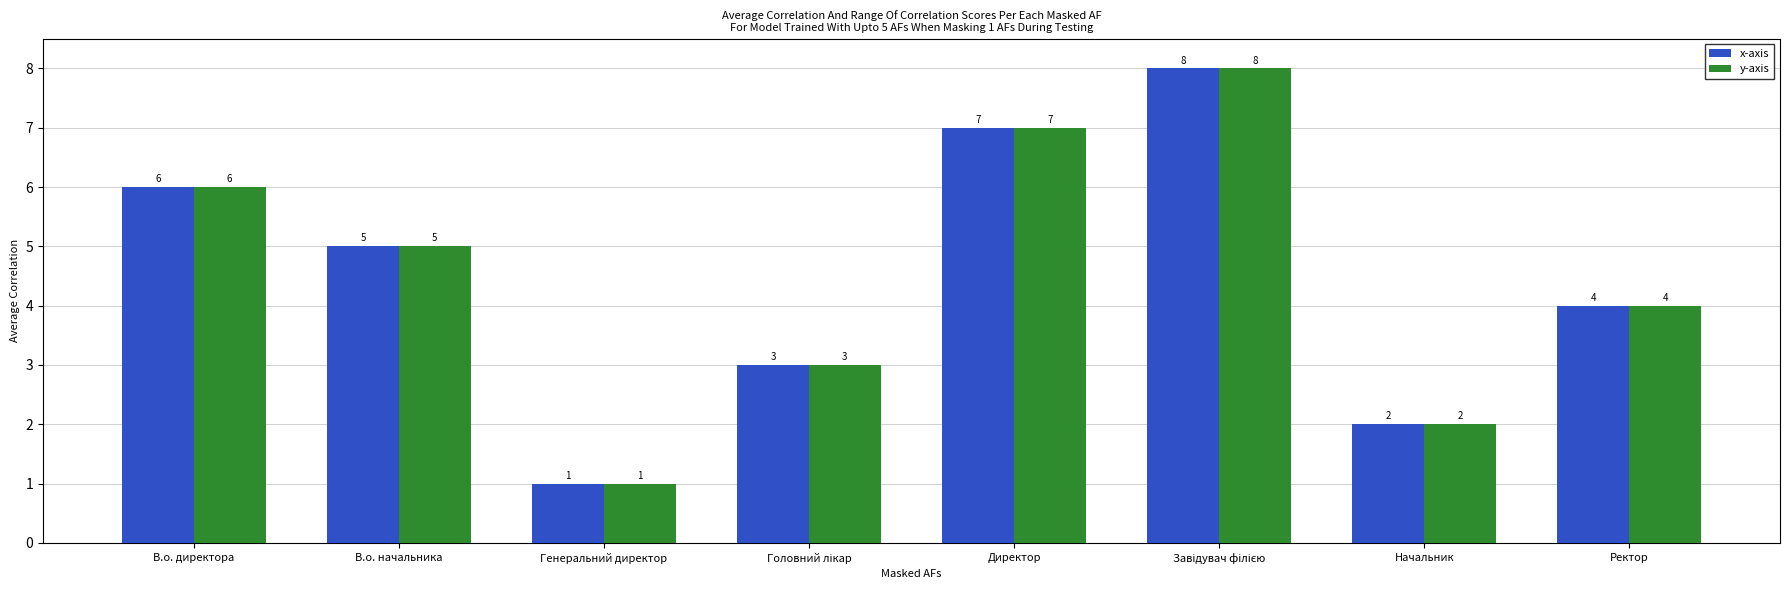

What is the greatest value displayed?

8